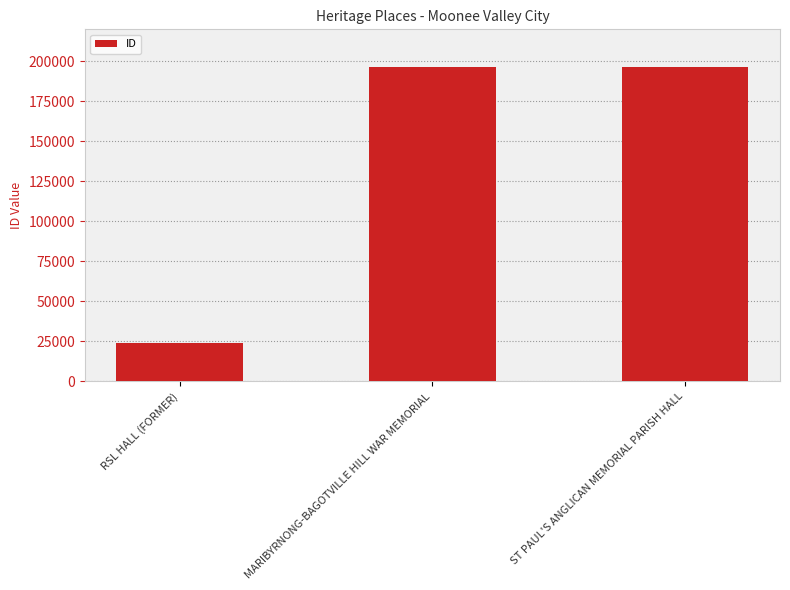

The value at RSL HALL (FORMER) is 24024. True or false?

True